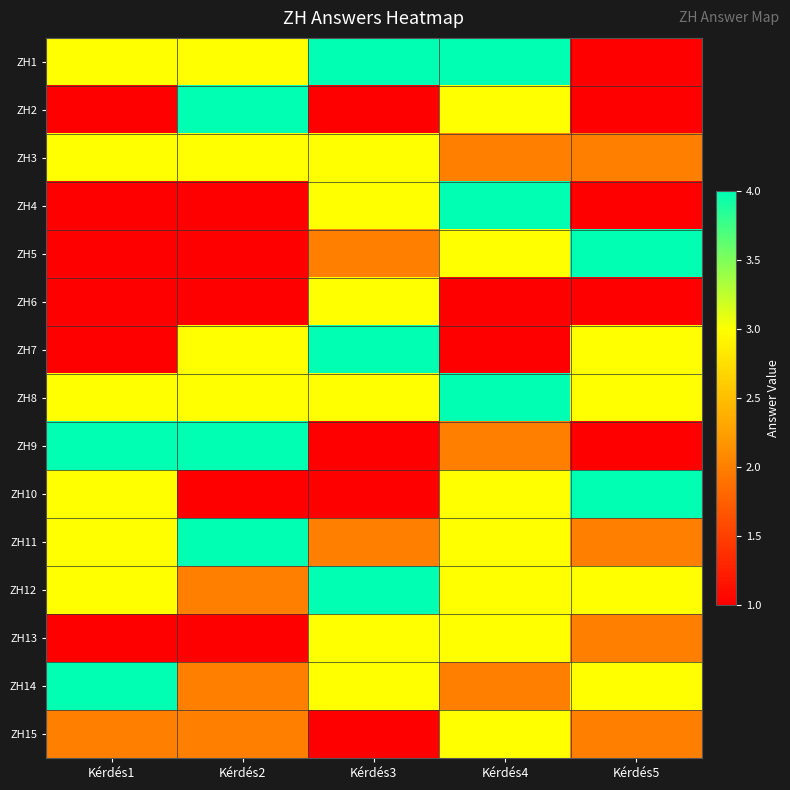

Reading right to left, transcribe all the data shown in this chart.

ZH1: Kérdés5=1	Kérdés4=4	Kérdés3=4	Kérdés2=3	Kérdés1=3
ZH2: Kérdés5=1	Kérdés4=3	Kérdés3=1	Kérdés2=4	Kérdés1=1
ZH3: Kérdés5=2	Kérdés4=2	Kérdés3=3	Kérdés2=3	Kérdés1=3
ZH4: Kérdés5=1	Kérdés4=4	Kérdés3=3	Kérdés2=1	Kérdés1=1
ZH5: Kérdés5=4	Kérdés4=3	Kérdés3=2	Kérdés2=1	Kérdés1=1
ZH6: Kérdés5=1	Kérdés4=1	Kérdés3=3	Kérdés2=1	Kérdés1=1
ZH7: Kérdés5=3	Kérdés4=1	Kérdés3=4	Kérdés2=3	Kérdés1=1
ZH8: Kérdés5=3	Kérdés4=4	Kérdés3=3	Kérdés2=3	Kérdés1=3
ZH9: Kérdés5=1	Kérdés4=2	Kérdés3=1	Kérdés2=4	Kérdés1=4
ZH10: Kérdés5=4	Kérdés4=3	Kérdés3=1	Kérdés2=1	Kérdés1=3
ZH11: Kérdés5=2	Kérdés4=3	Kérdés3=2	Kérdés2=4	Kérdés1=3
ZH12: Kérdés5=3	Kérdés4=3	Kérdés3=4	Kérdés2=2	Kérdés1=3
ZH13: Kérdés5=2	Kérdés4=3	Kérdés3=3	Kérdés2=1	Kérdés1=1
ZH14: Kérdés5=3	Kérdés4=2	Kérdés3=3	Kérdés2=2	Kérdés1=4
ZH15: Kérdés5=2	Kérdés4=3	Kérdés3=1	Kérdés2=2	Kérdés1=2